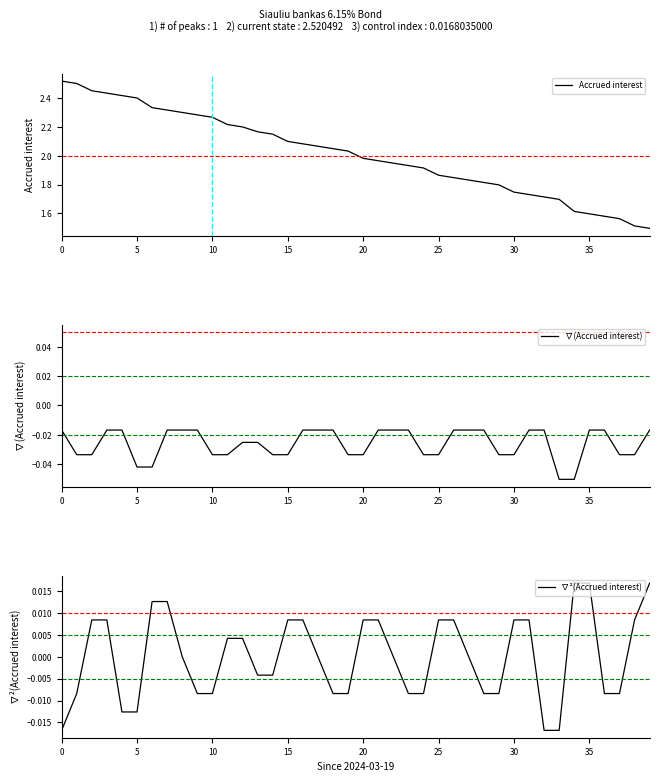

Reading right to left, what are all the values shown in this chart?

Accrued interest: 1.5	1.5	1.6	1.6	1.6	1.6	1.7	1.7	1.7	1.7	1.8	1.8	1.8	1.8	1.9	1.9	1.9	1.9	2.0	2.0	2.0	2.0	2.1	2.1	2.1	2.2	2.2	2.2	2.2	2.3	2.3	2.3	2.3	2.3	2.4	2.4	2.4	2.5	2.5	2.5
∇(Accrued interest): -0.0	-0.0	-0.0	-0.0	-0.0	-0.1	-0.1	-0.0	-0.0	-0.0	-0.0	-0.0	-0.0	-0.0	-0.0	-0.0	-0.0	-0.0	-0.0	-0.0	-0.0	-0.0	-0.0	-0.0	-0.0	-0.0	-0.0	-0.0	-0.0	-0.0	-0.0	-0.0	-0.0	-0.0	-0.0	-0.0	-0.0	-0.0	-0.0	-0.0
∇²(Accrued interest): 0.0	0.0	-0.0	-0.0	0.0	0.0	-0.0	-0.0	0.0	0.0	-0.0	-0.0	0.0	0.0	0.0	-0.0	-0.0	0.0	0.0	0.0	-0.0	-0.0	0.0	0.0	0.0	-0.0	-0.0	0.0	0.0	-0.0	-0.0	0.0	0.0	0.0	-0.0	-0.0	0.0	0.0	-0.0	-0.0